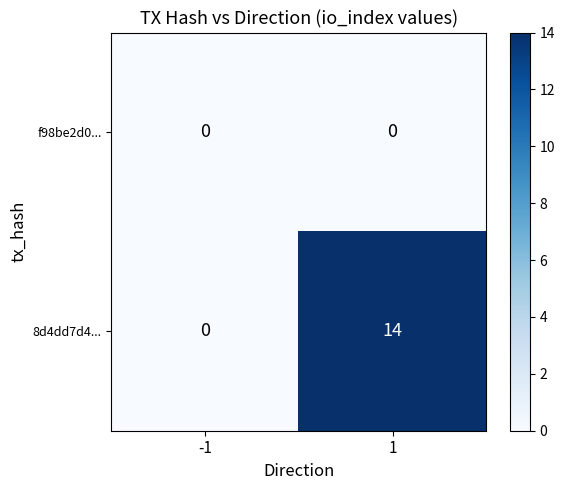

What is the maximum value shown in the chart?

14